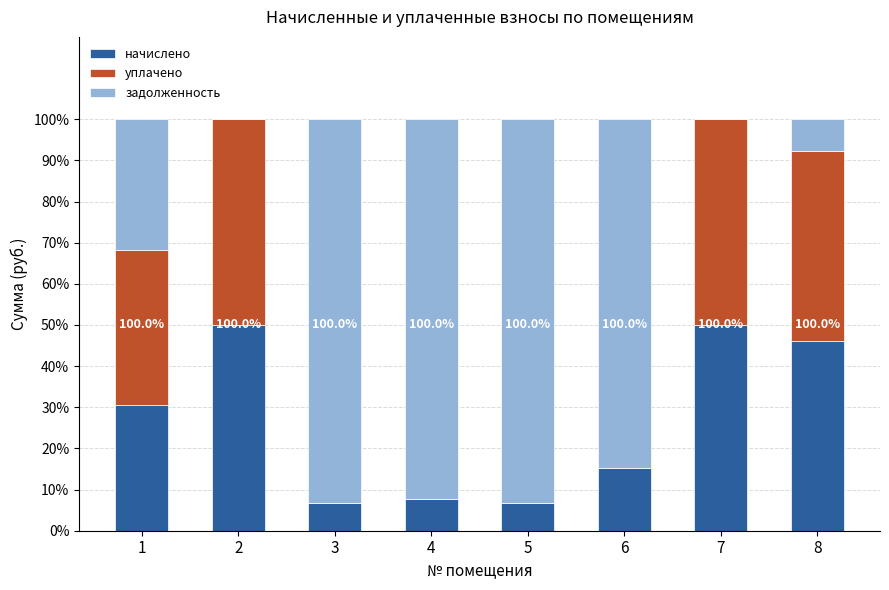

What is the maximum value for начислено?

50.0